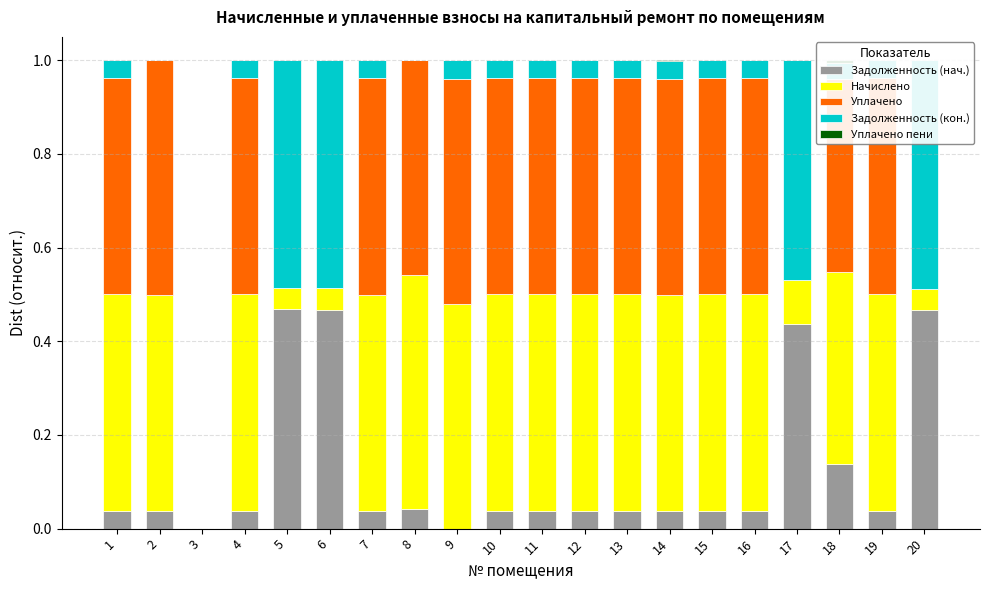

Which category has the highest value across all series?

2